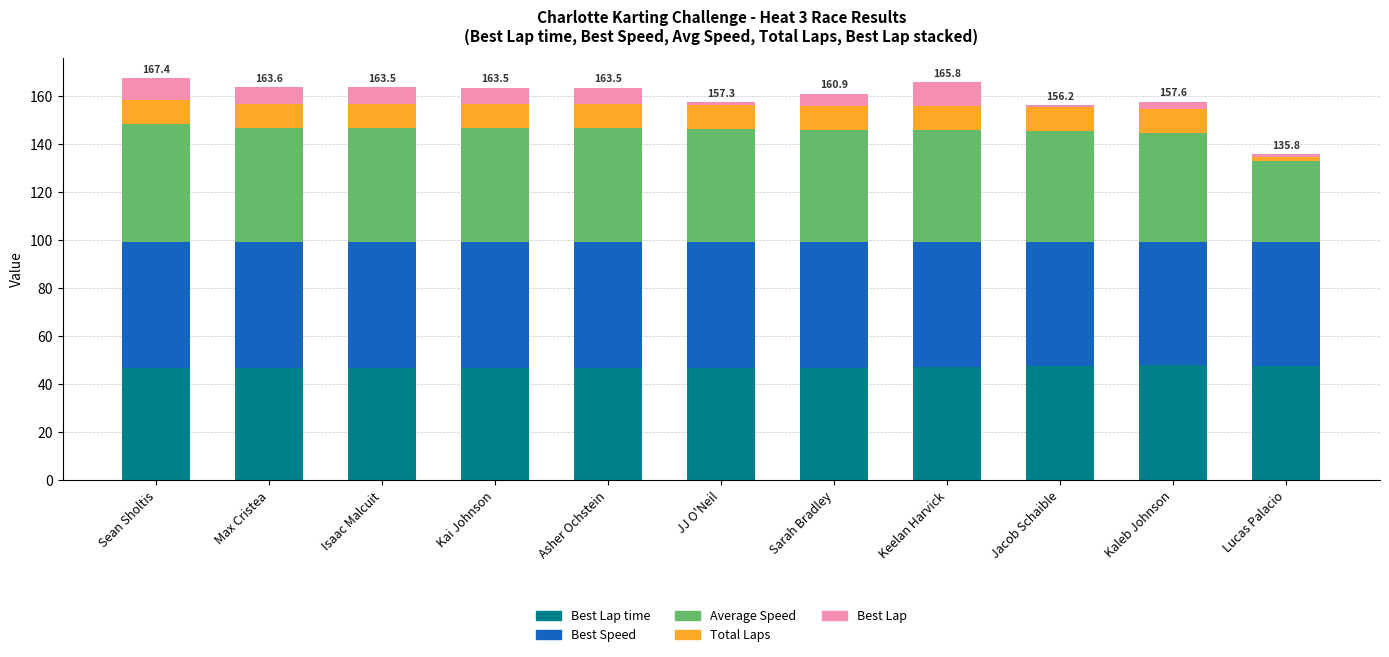

What is the total value across all series at Sean Sholtis?

167.4